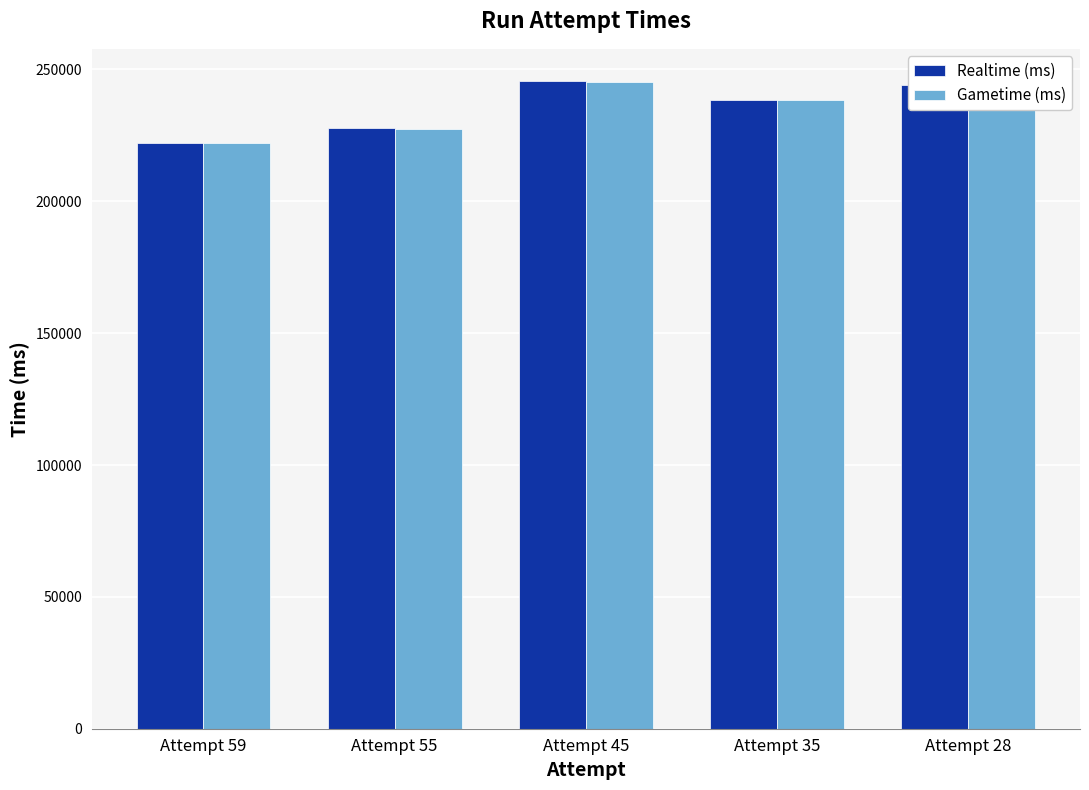

At how many categories does at least one series exceed 235116?

3